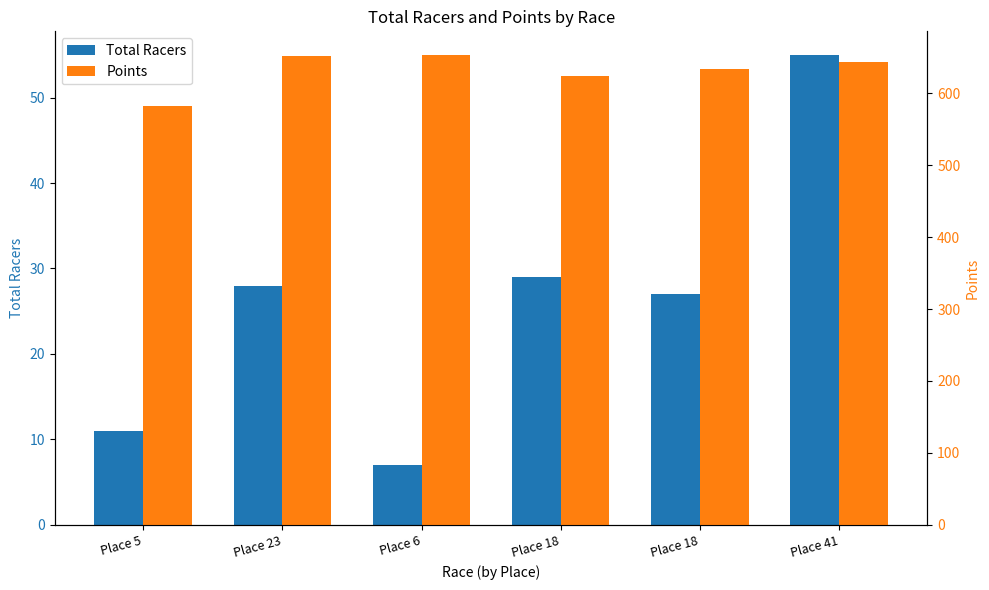

At which label does Points reach its minimum?

Place 5